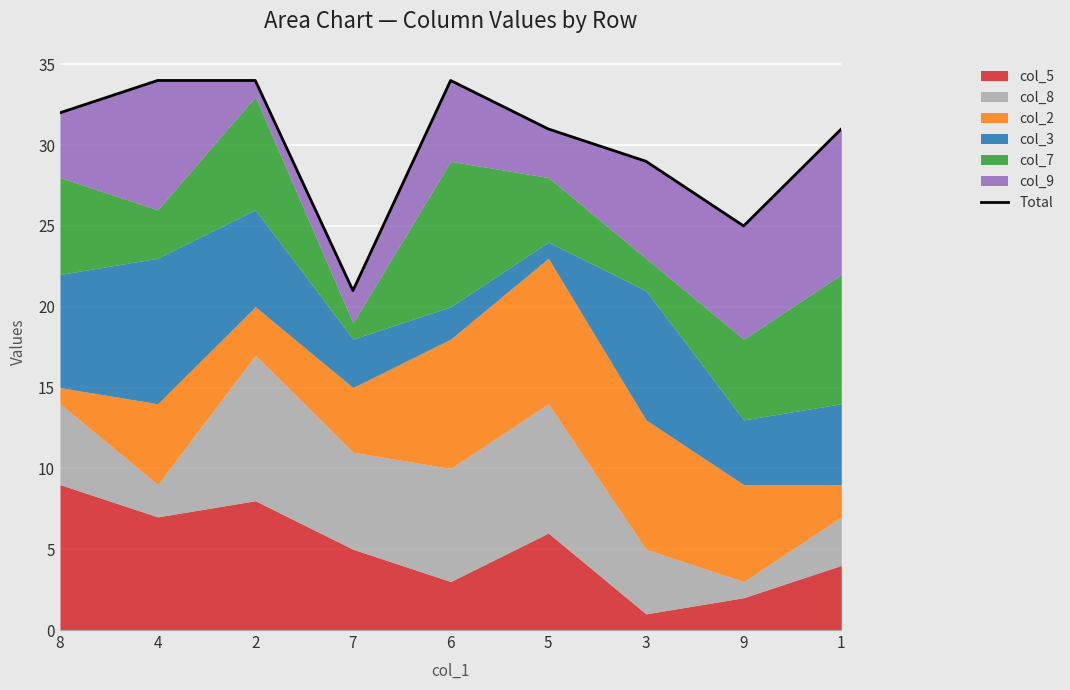

Where does the data first go above 31?

8